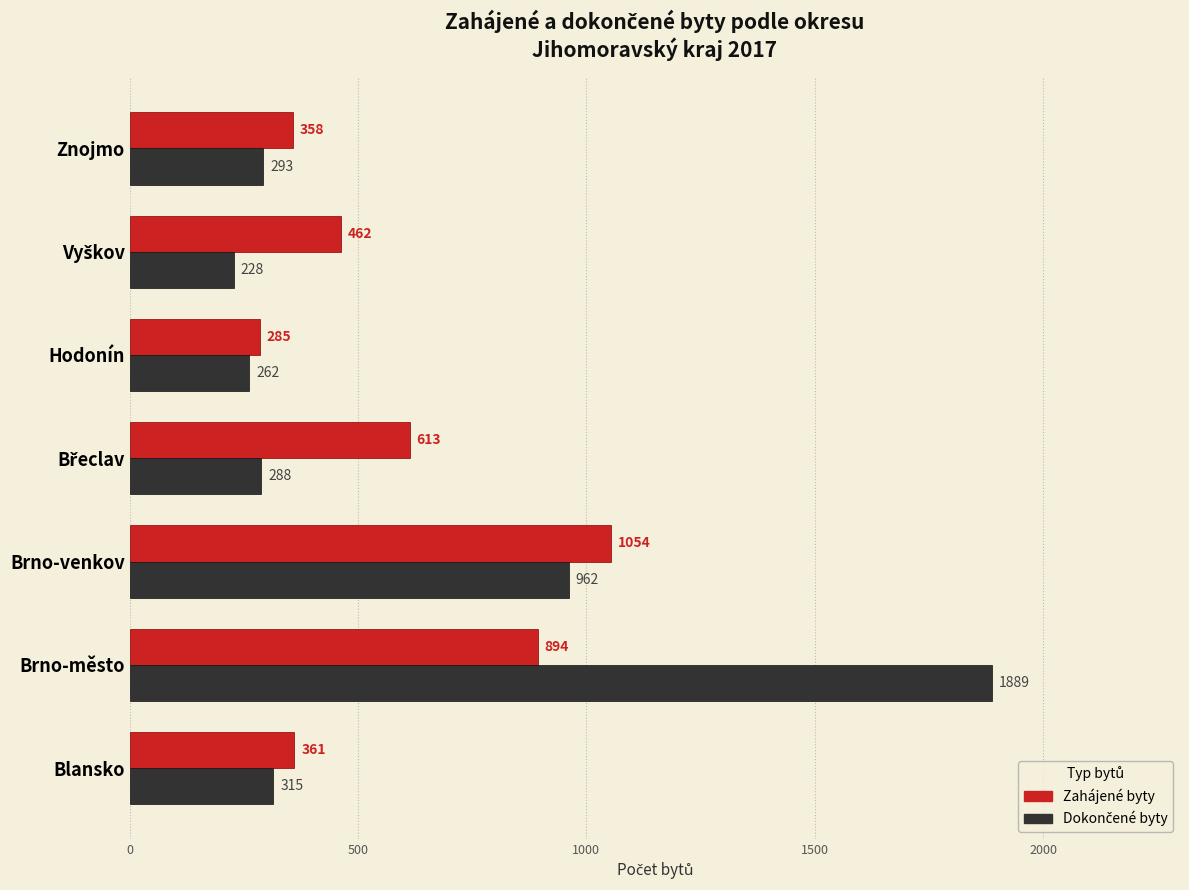

Which label corresponds to the largest value in the chart?

Brno-město